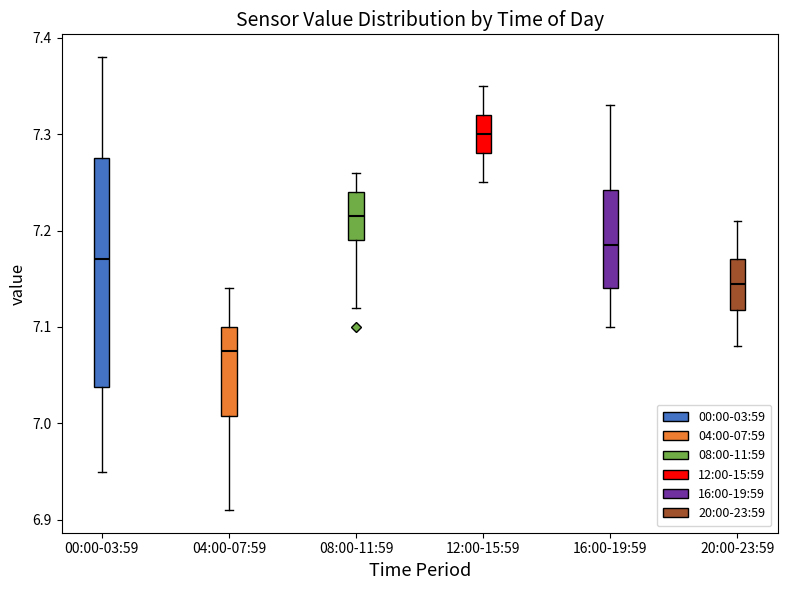

Which box's median line is the highest?

12:00-15:59